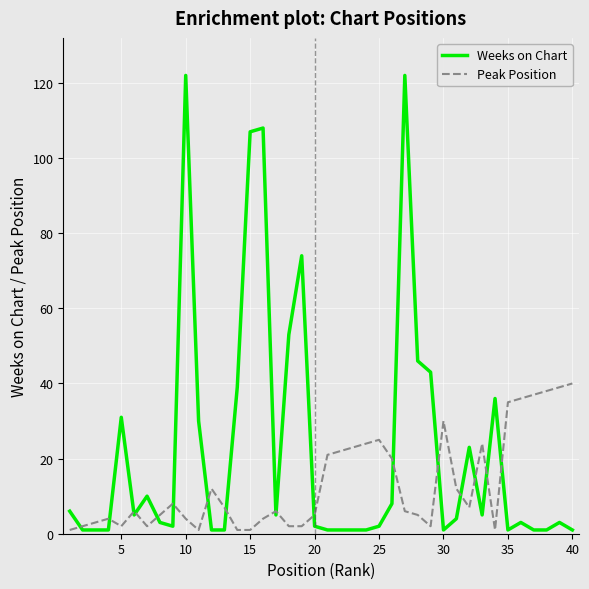

What is the maximum value shown in the chart?

122